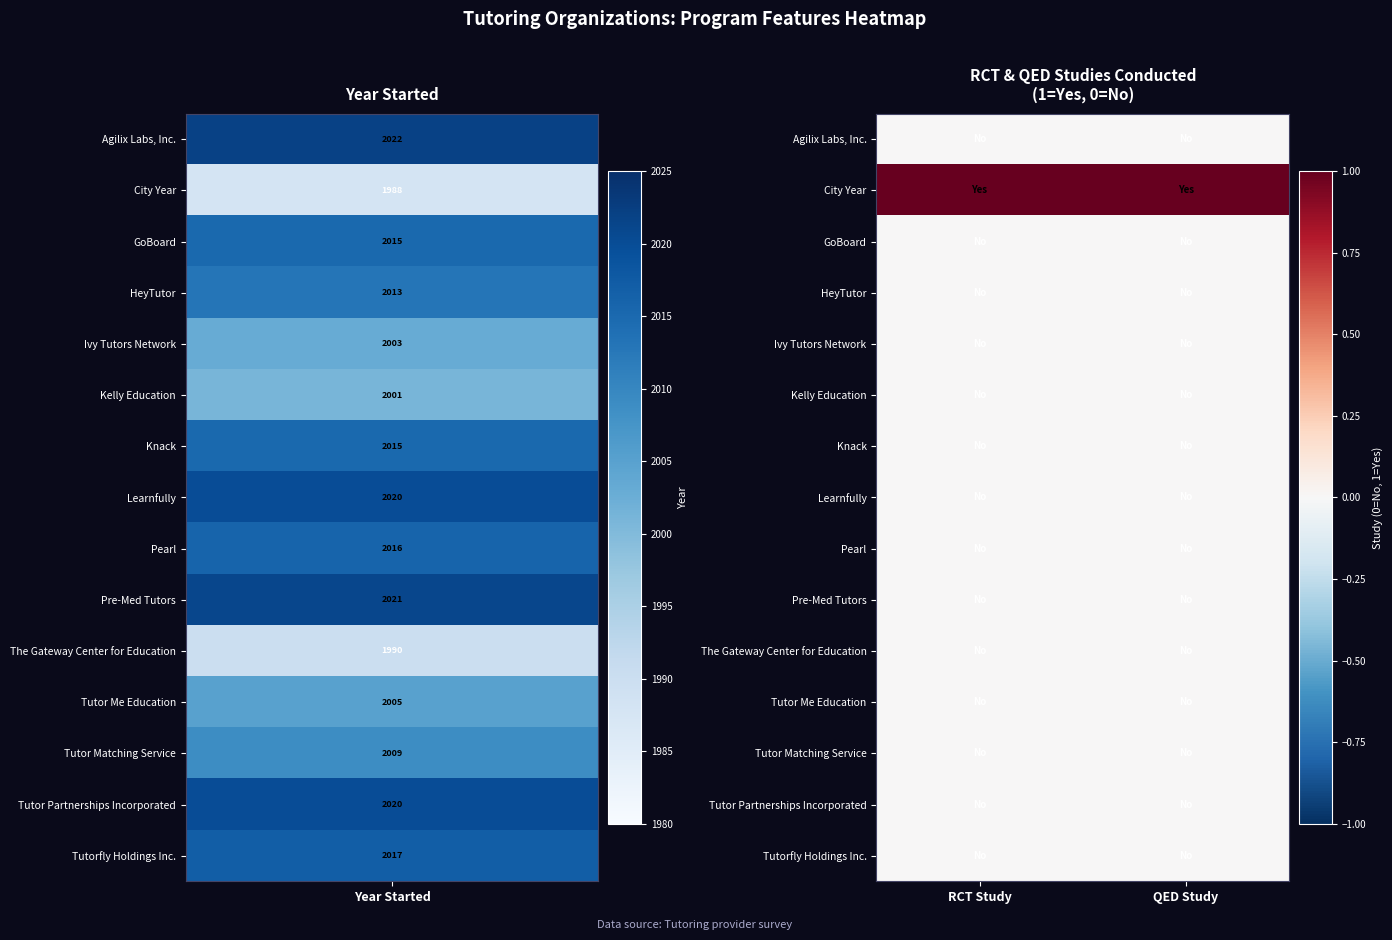

Reading left to right, transcribe all the data shown in this chart.

Agilix Labs, Inc.: RCT Study=0	QED Study=0
City Year: RCT Study=1	QED Study=1
GoBoard: RCT Study=0	QED Study=0
HeyTutor: RCT Study=0	QED Study=0
Ivy Tutors Network: RCT Study=0	QED Study=0
Kelly Education: RCT Study=0	QED Study=0
Knack: RCT Study=0	QED Study=0
Learnfully: RCT Study=0	QED Study=0
Pearl: RCT Study=0	QED Study=0
Pre-Med Tutors: RCT Study=0	QED Study=0
The Gateway Center for Education: RCT Study=0	QED Study=0
Tutor Me Education: RCT Study=0	QED Study=0
Tutor Matching Service: RCT Study=0	QED Study=0
Tutor Partnerships Incorporated: RCT Study=0	QED Study=0
Tutorfly Holdings Inc.: RCT Study=0	QED Study=0